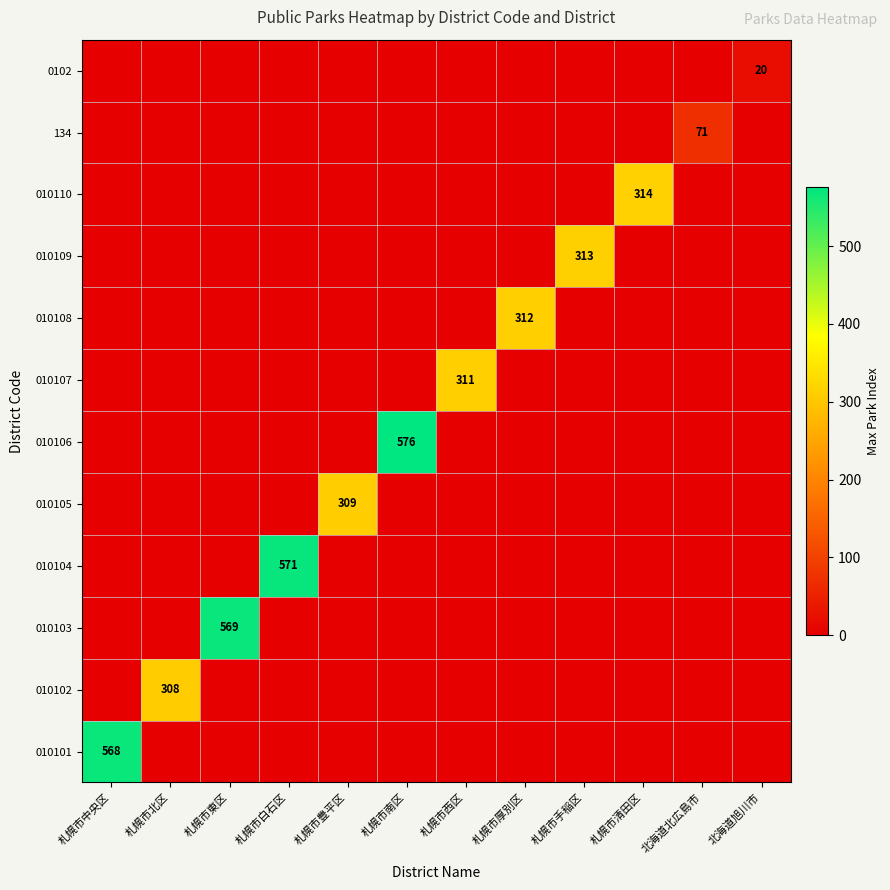

How many values in the 010106 series exceed 0?

1